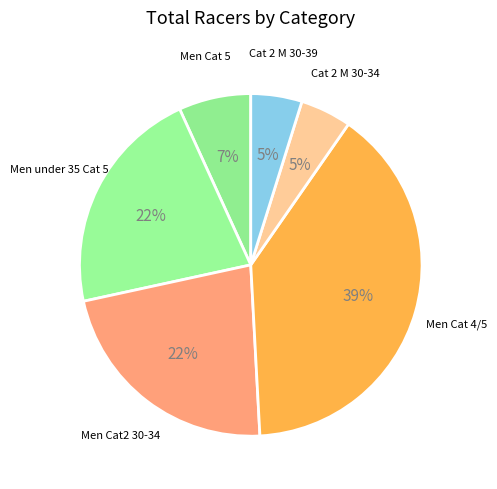

Is there any slice that represents more than half of the pie?

No